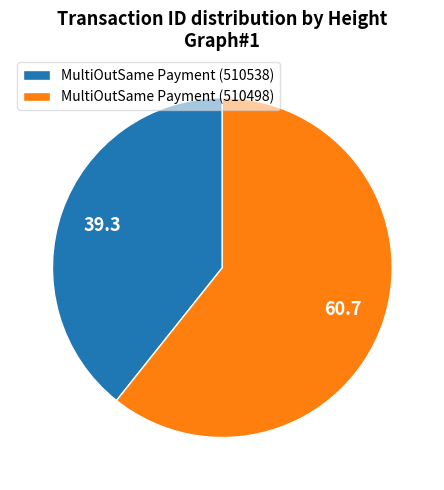

How many segments does this pie chart have?

2